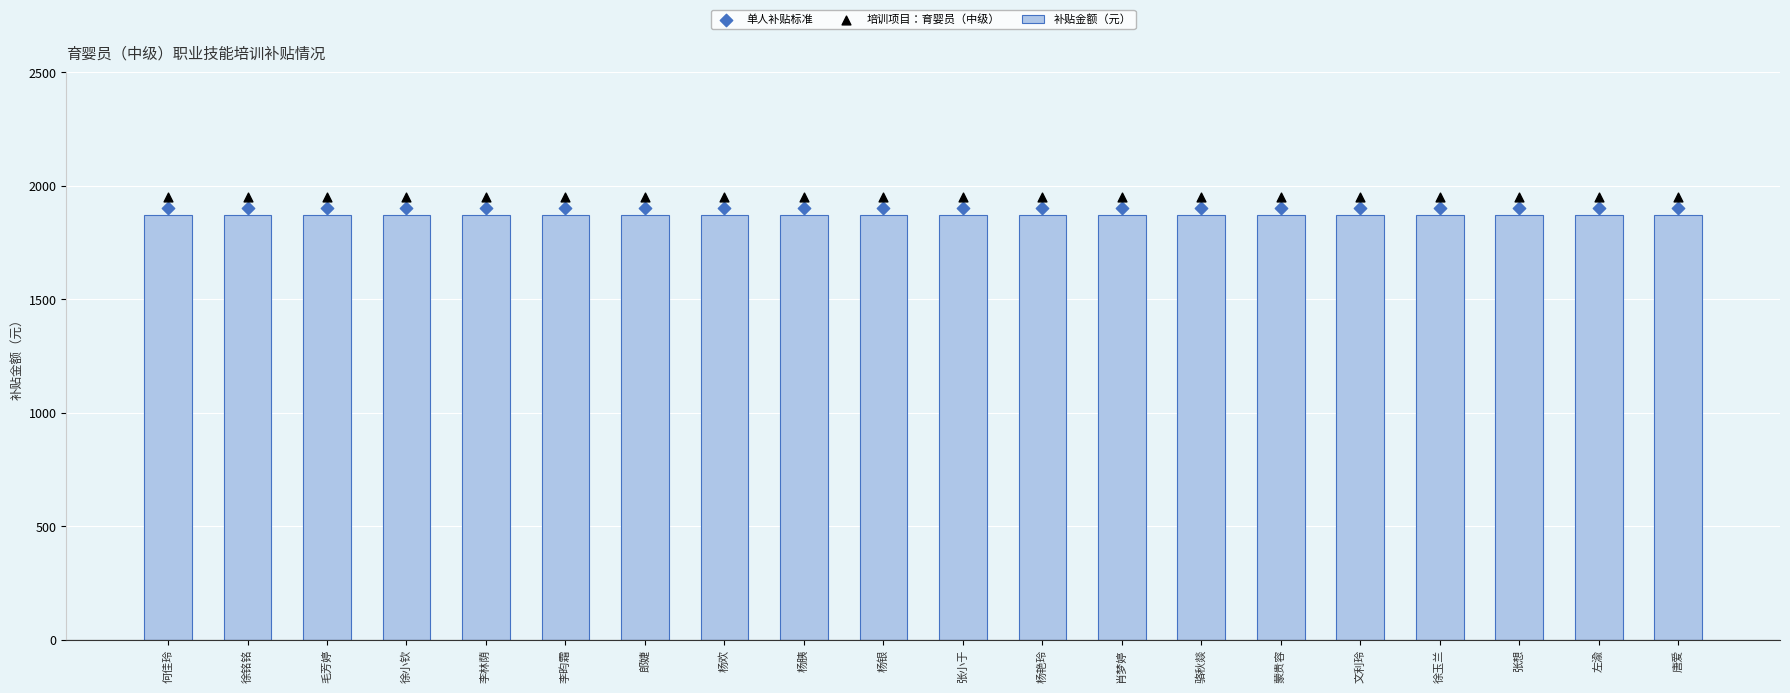

Which series reaches the minimum Y coordinate?

补贴金额（元）